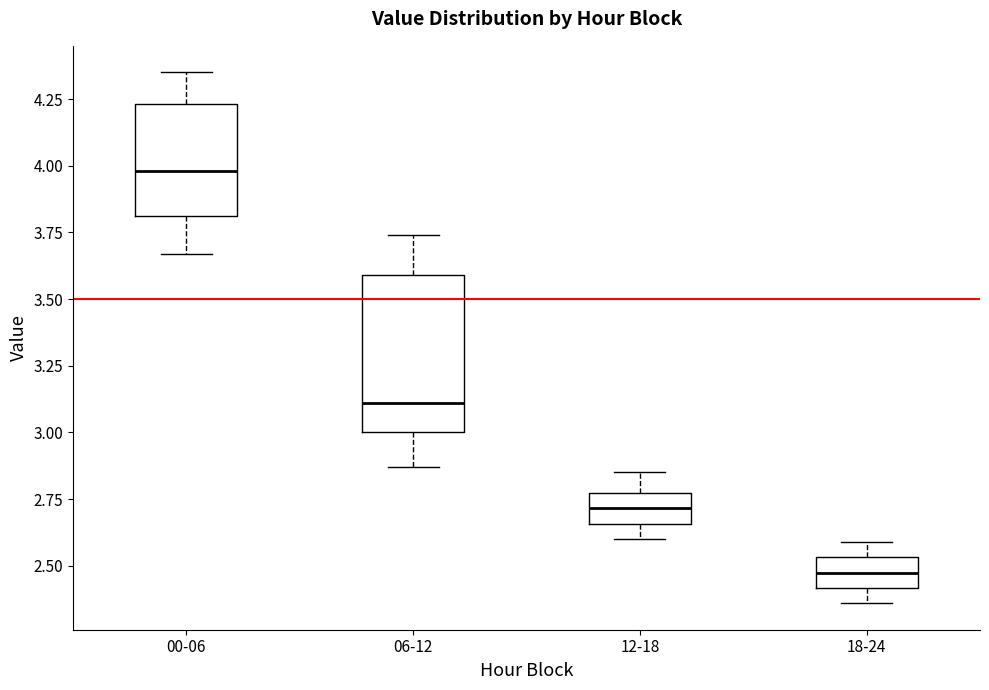

Which box has the highest median line?

00-06